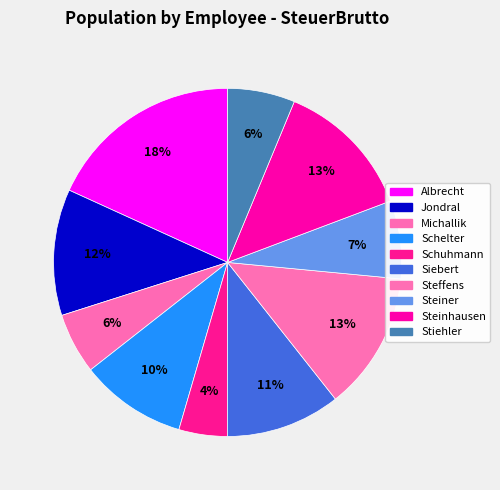

Is it true that Steinhausen is 4% of the pie?

False